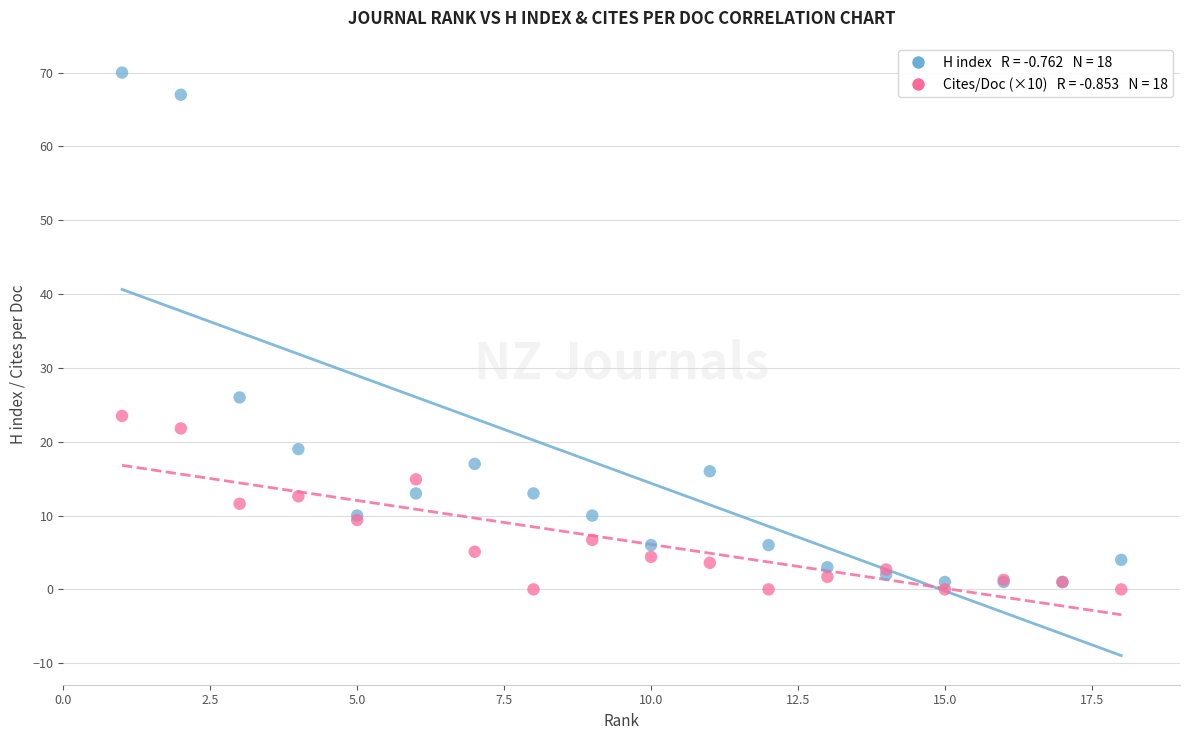

Across all series, what Y value is closest to 35?

26.0